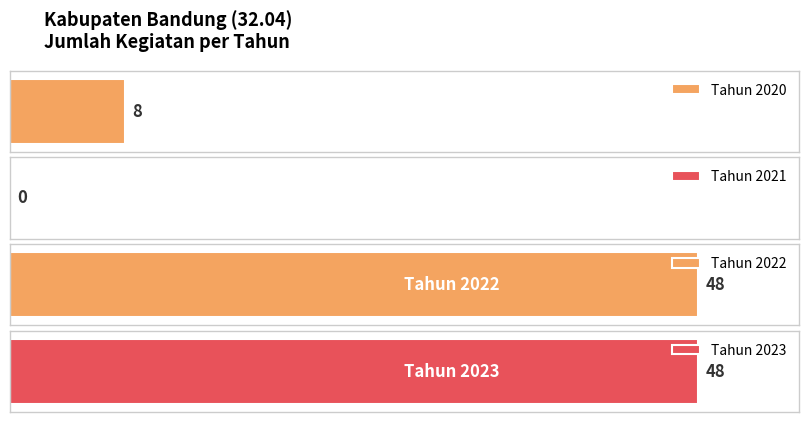

Are the bars horizontal?

Yes